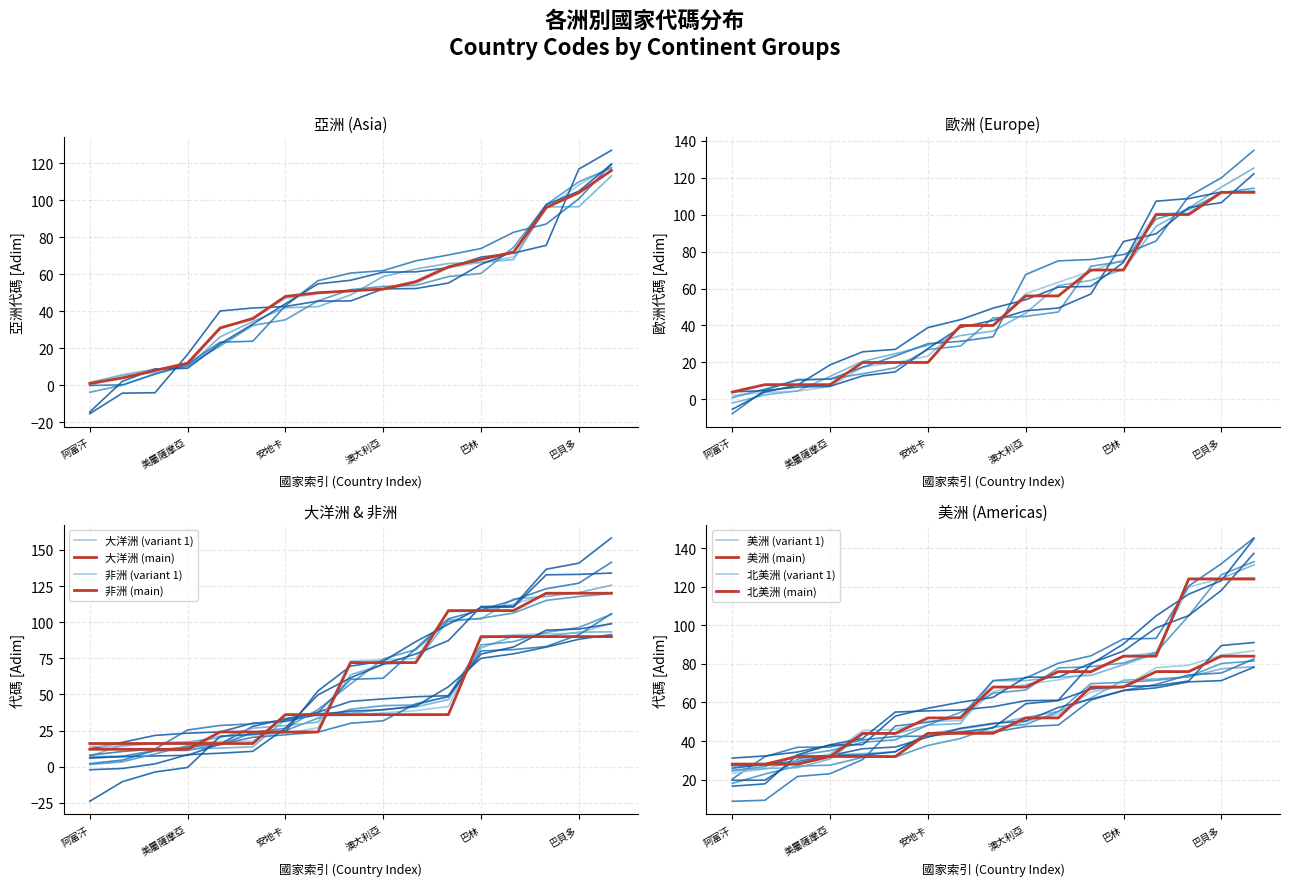

At how many categories does at least one series exceed 103?

6